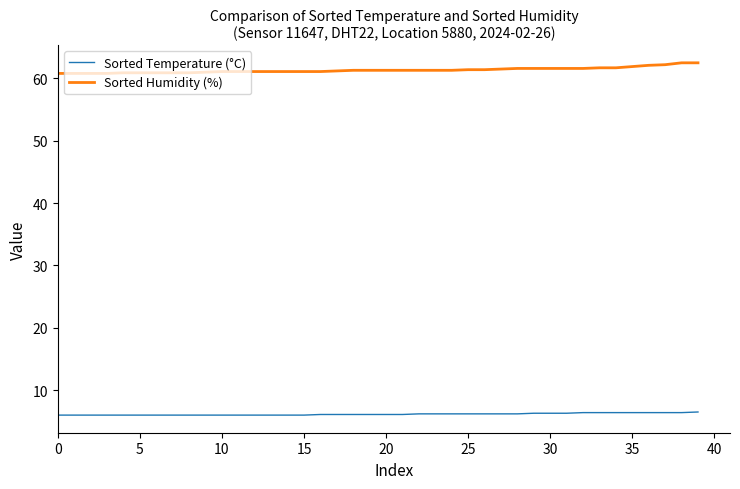

List the series in order of their overall mean, lowest first.

Sorted Temperature (°C), Sorted Humidity (%)